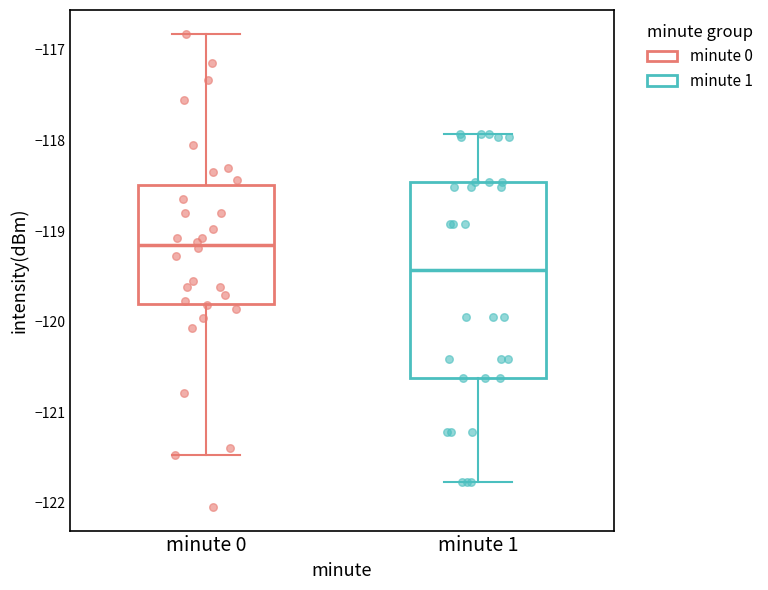

Where does the lower whisker of the box for minute 0 end on the y-axis? The values are not printed on the chart, so give them approximately, as read against the axis.

-121.5